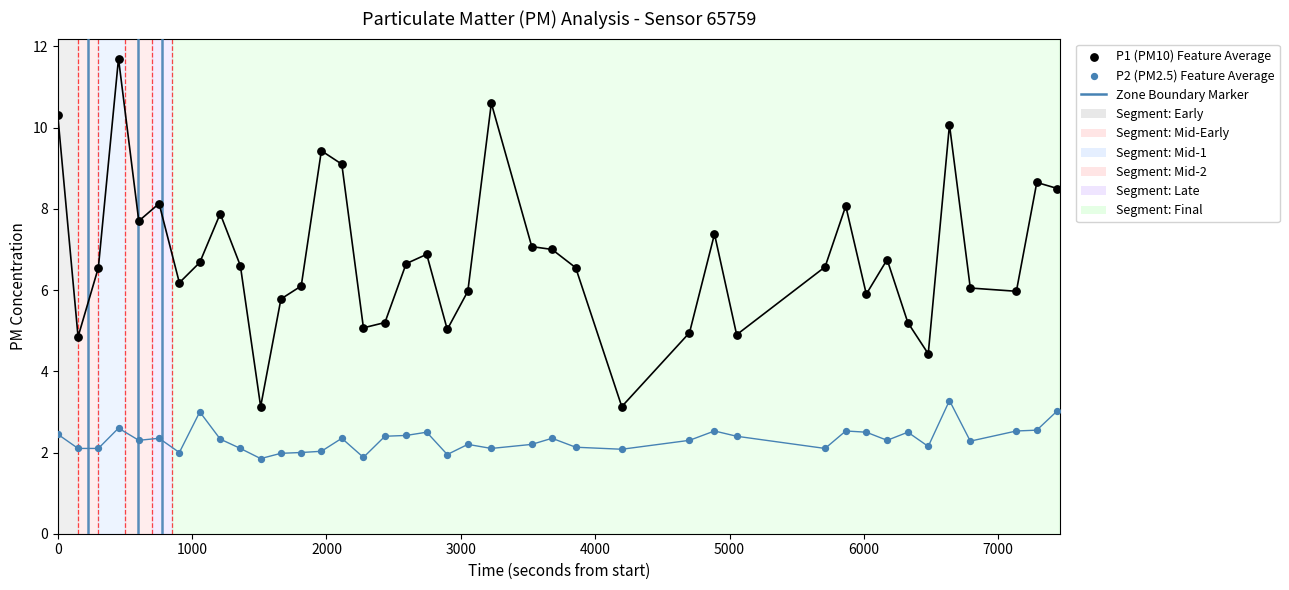

What is the X range (max minus min) for the scatter plot?

7441.0